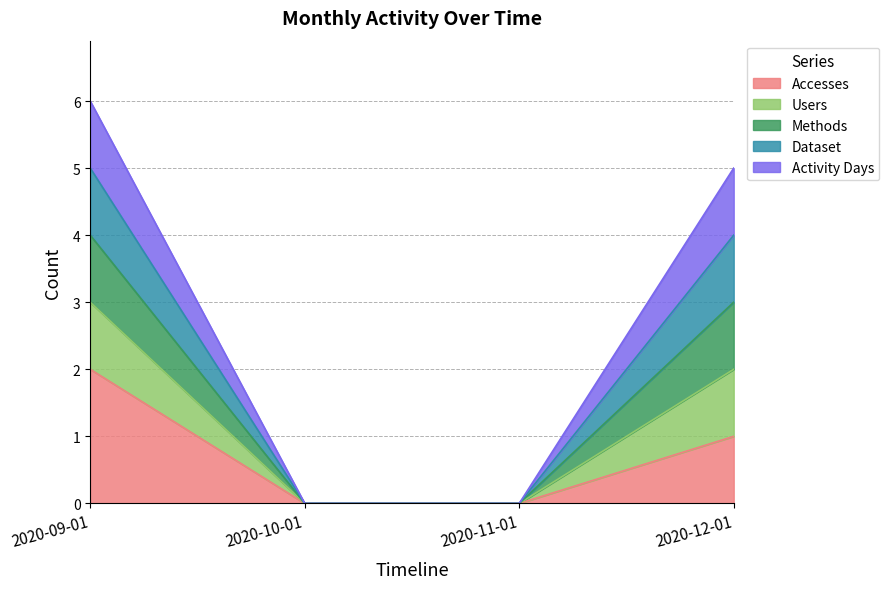

List the labels in order of Methods value, smallest first.

2020-10-01, 2020-11-01, 2020-12-01, 2020-09-01